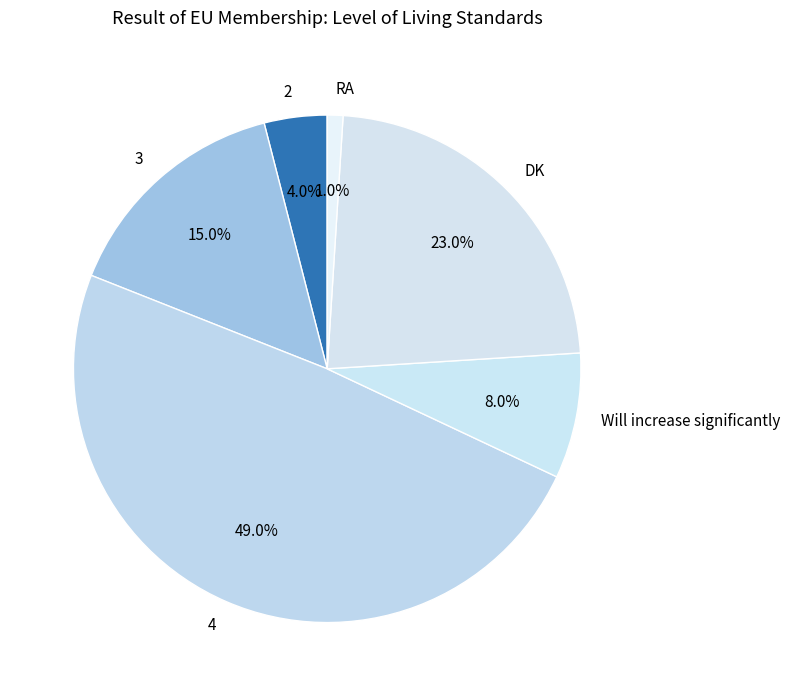

Is it true that RA is 8% of the pie?

False